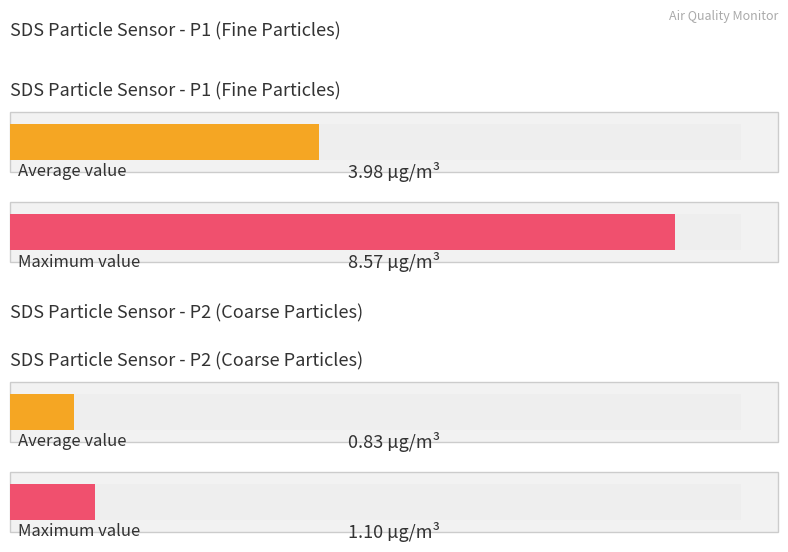

At 00:13, list the series in order from largest to smallest.

SDS_P1, SDS_P2